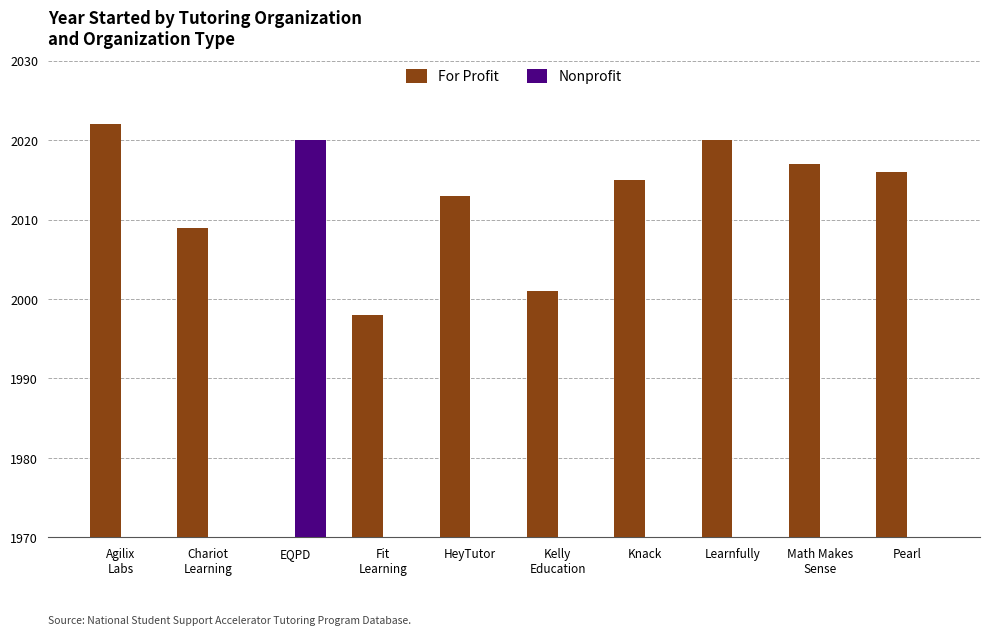

At how many categories does at least one series exceed 2011?

7